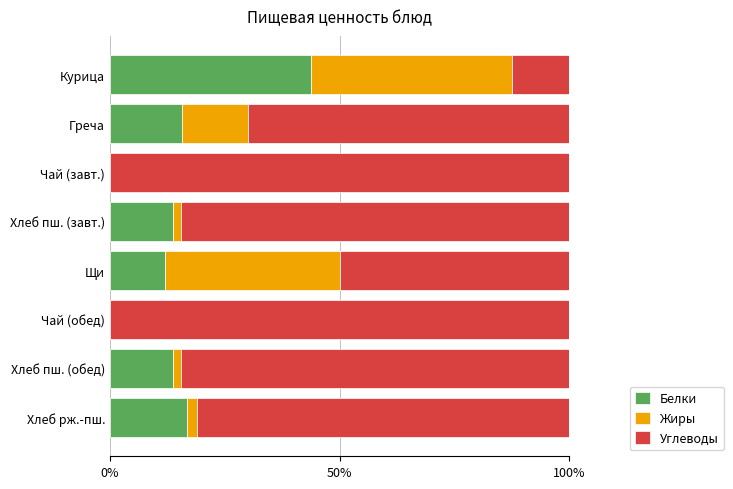

Which category has the highest value in the Белки series?

Курица